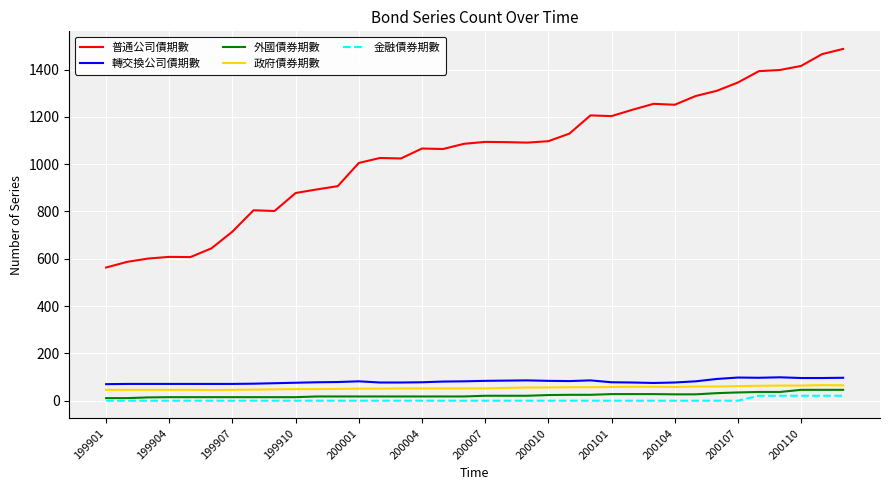

Which series has the largest total across all categories?

普通公司債期數